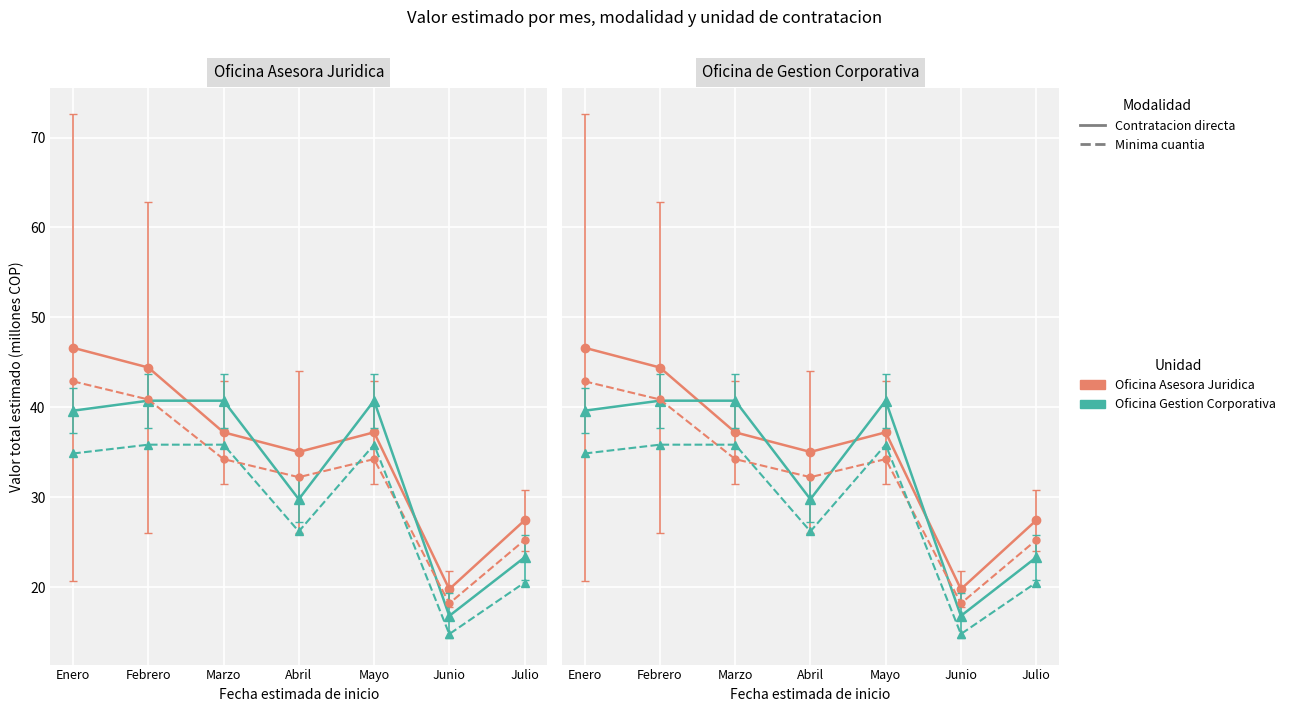

What is the label of the 3rd point from the left?

Marzo